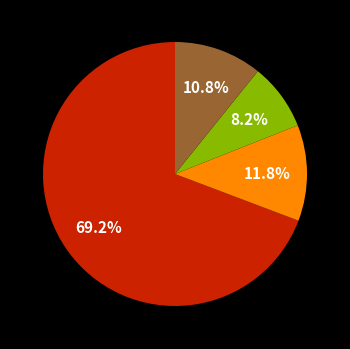

Is there any slice that represents more than half of the pie?

Yes